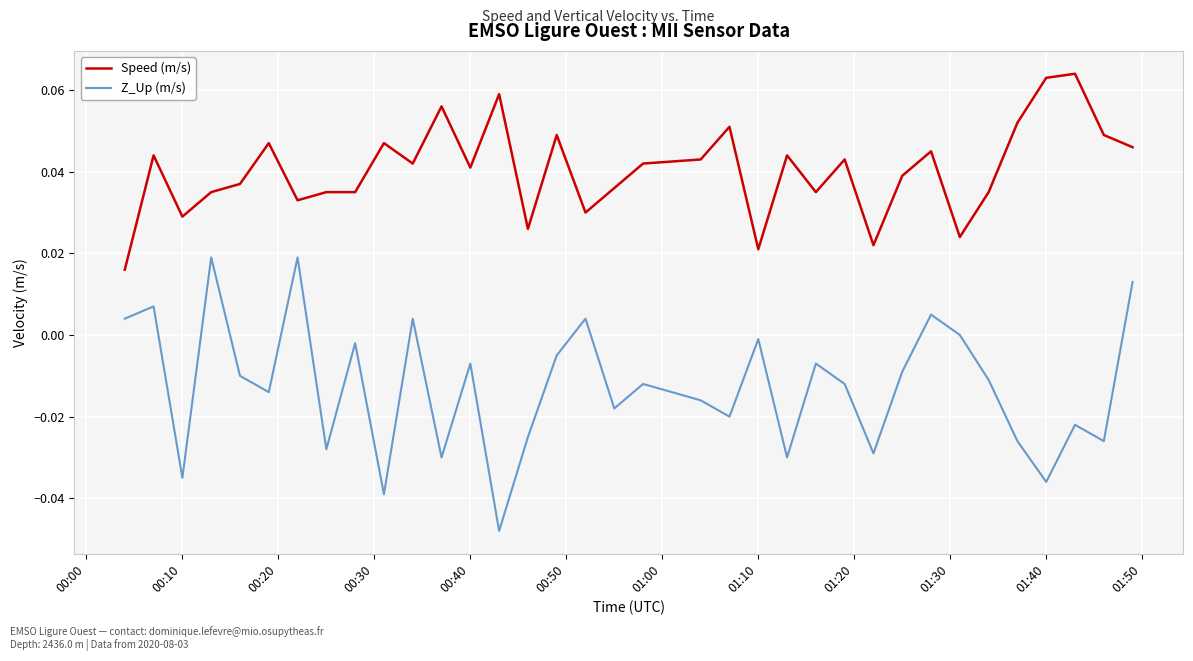

True or false: Z_Up (m/s) and Speed (m/s) cross at least once.

False